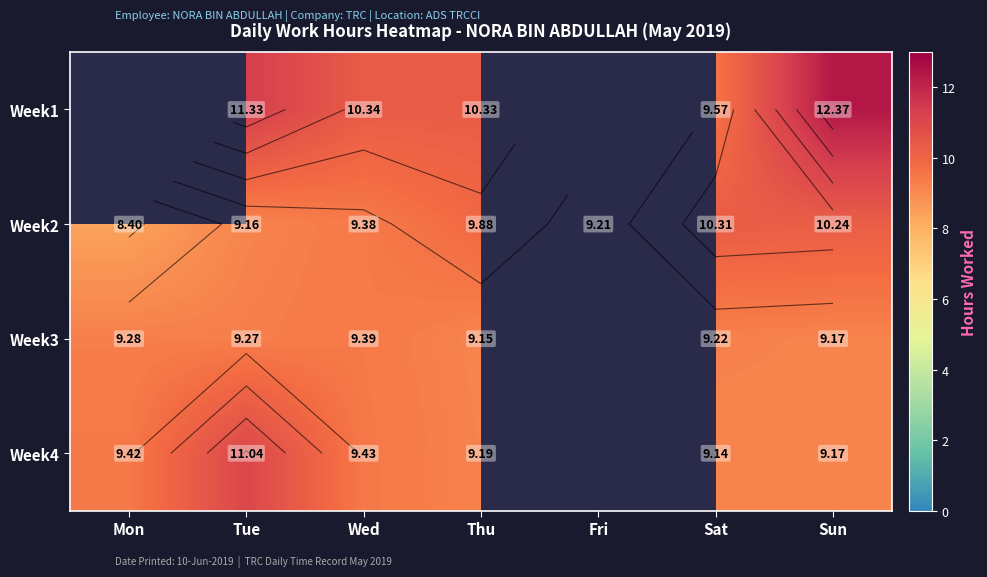

Where is Week1 nearest to the value 6?

Sat